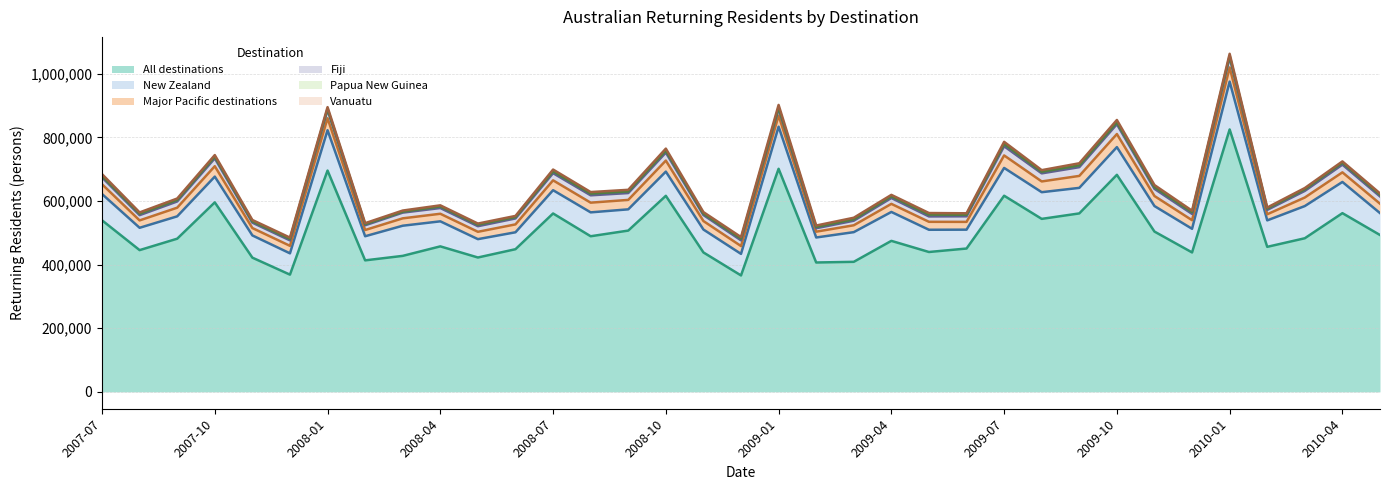

Between 2008-12 and 2007-11, which is larger?

2007-11